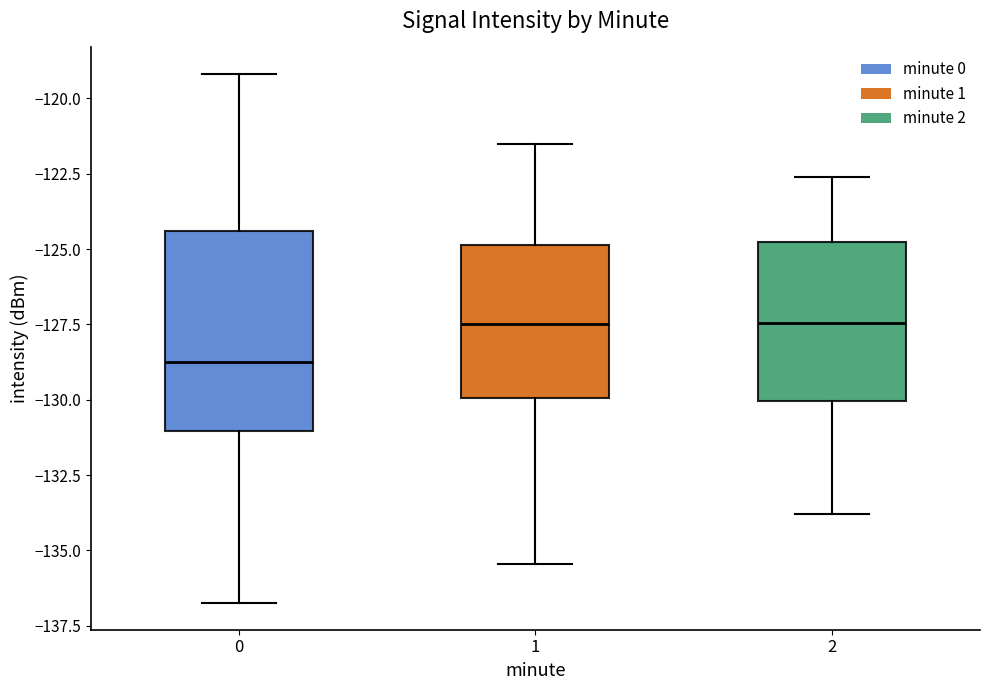

Reading left to right, read every box against the y-axis: the position of its median line, the range the box covers, and the ends of its whiskers. The values are not printed on the chart, so give them approximately, as read against the axis.

0: median -128.5, box -131.0 to -124.5, whiskers -137.0 to -119.0
1: median -127.5, box -130.0 to -125.0, whiskers -135.5 to -121.5
2: median -127.5, box -130.0 to -124.5, whiskers -134.0 to -122.5